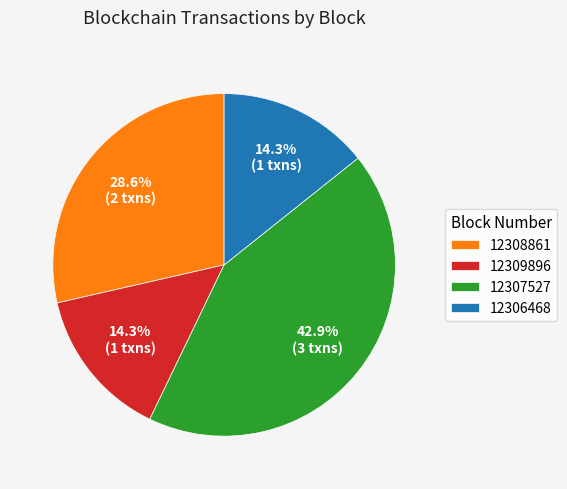

Is there any slice that represents more than half of the pie?

No